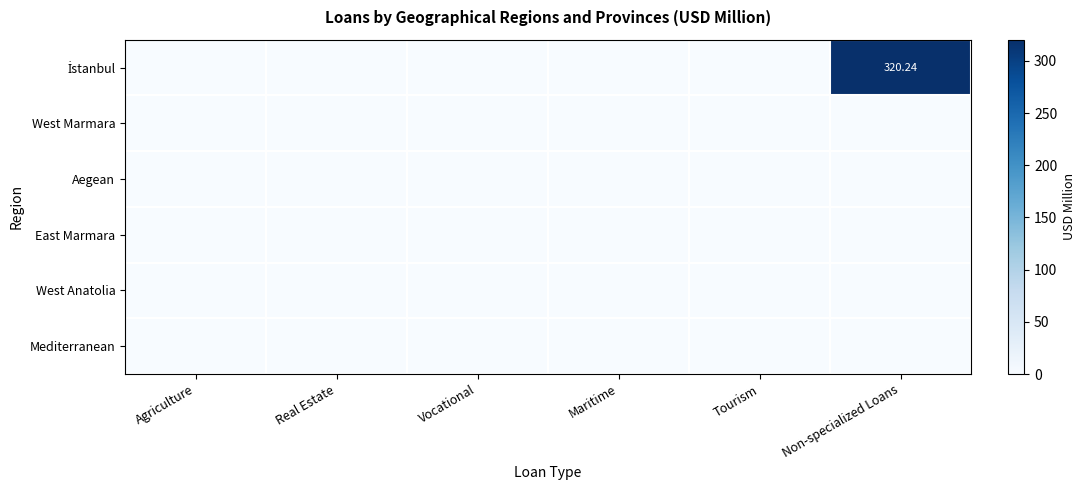

Which series has the widest spread of values?

İstanbul